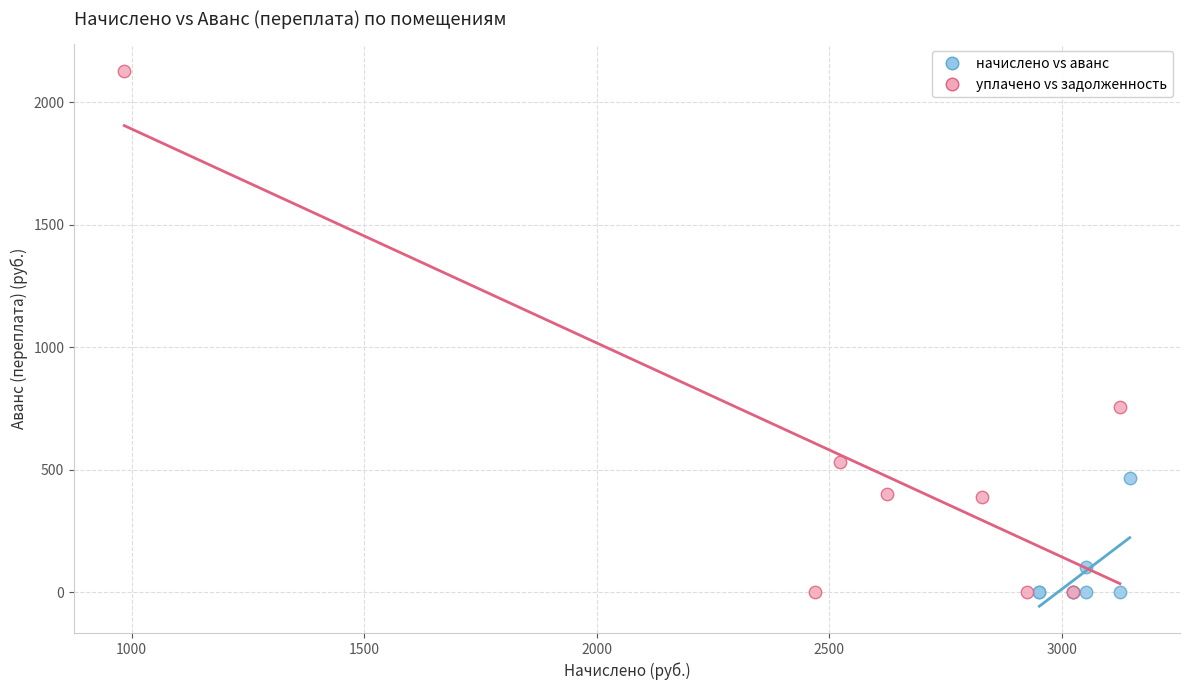

Which series has the widest spread of Y values?

уплачено vs задолженность